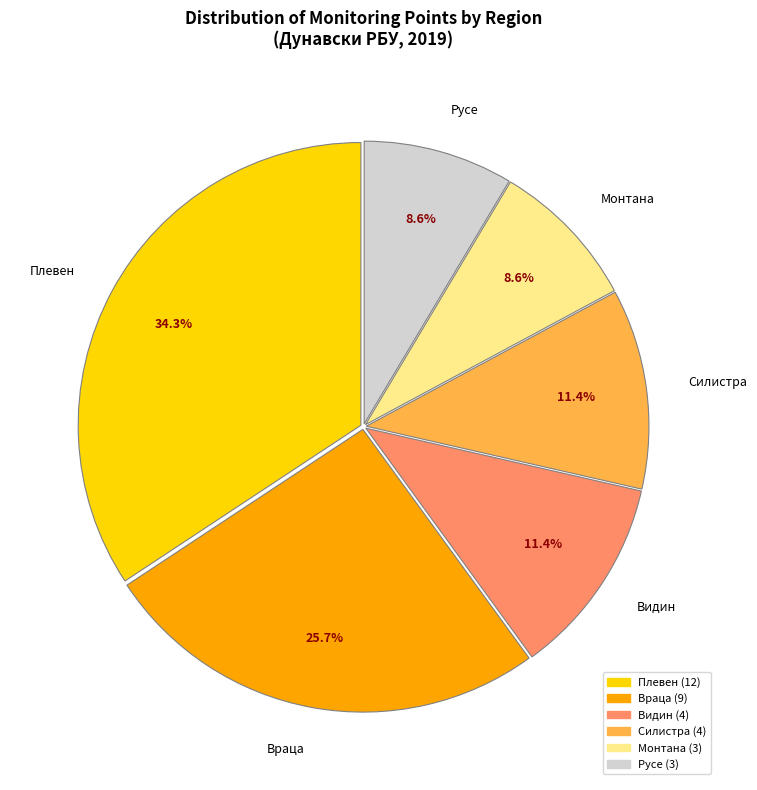

Is there any slice that represents more than half of the pie?

No